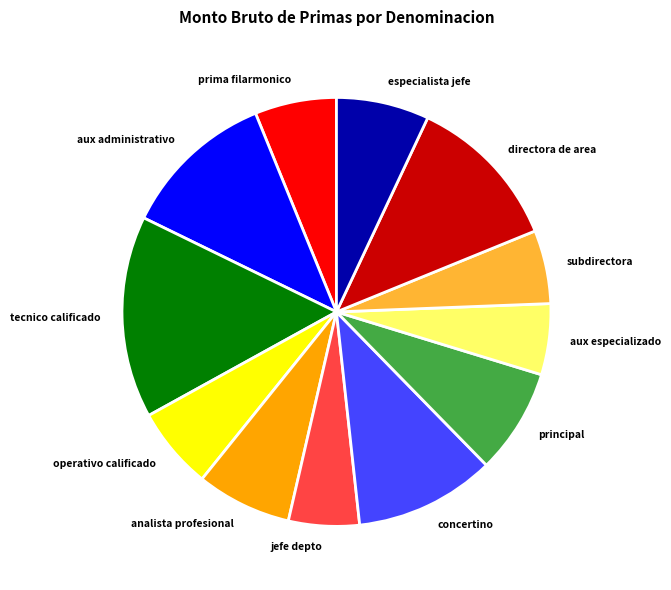

Is prima filarmonico the majority of the pie?

No